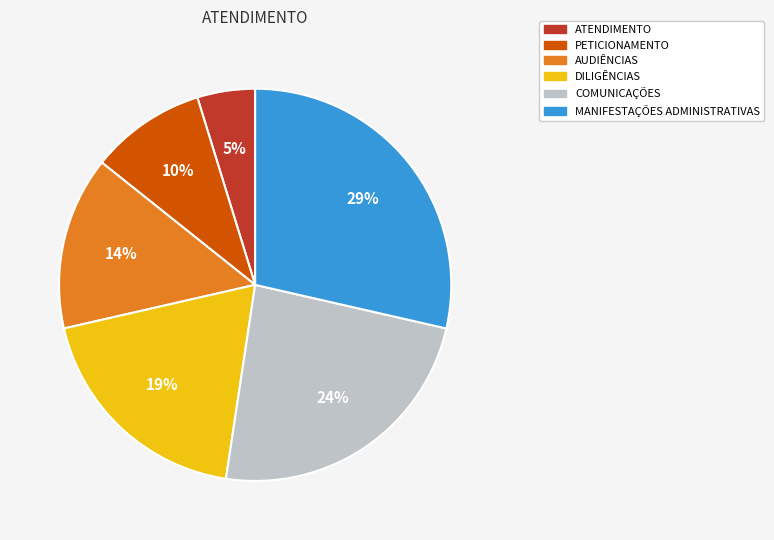

True or false: COMUNICAÇÕES accounts for 24% of the total.

True